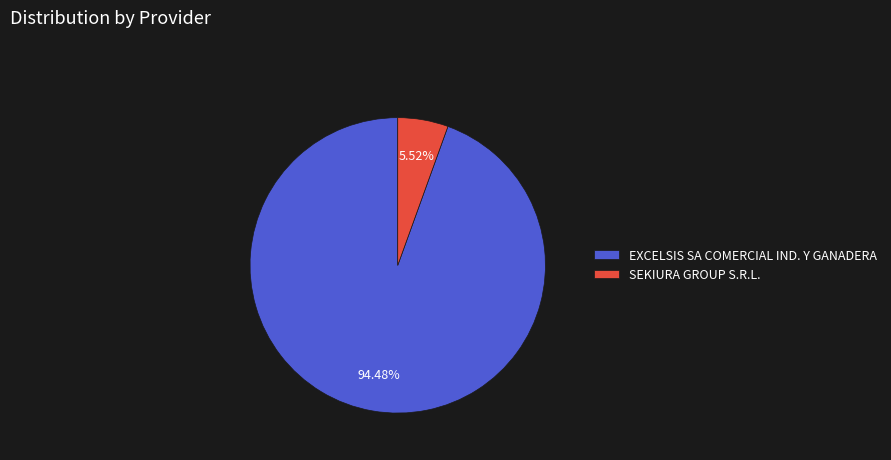

To the nearest percent, what is the difference between the SEKIURA GROUP S.R.L. and EXCELSIS SA COMERCIAL IND. Y GANADERA slice percentages?

89%